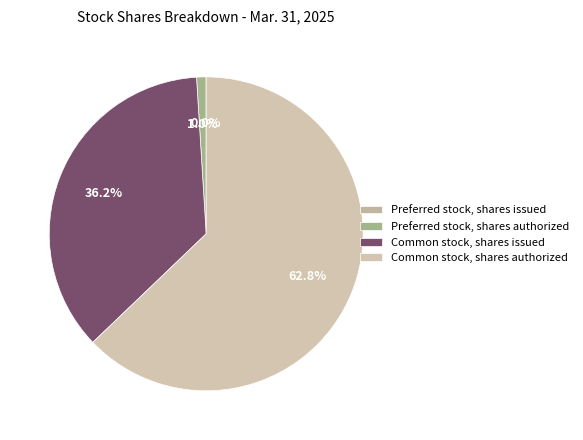

Is there a majority slice in this chart?

Yes